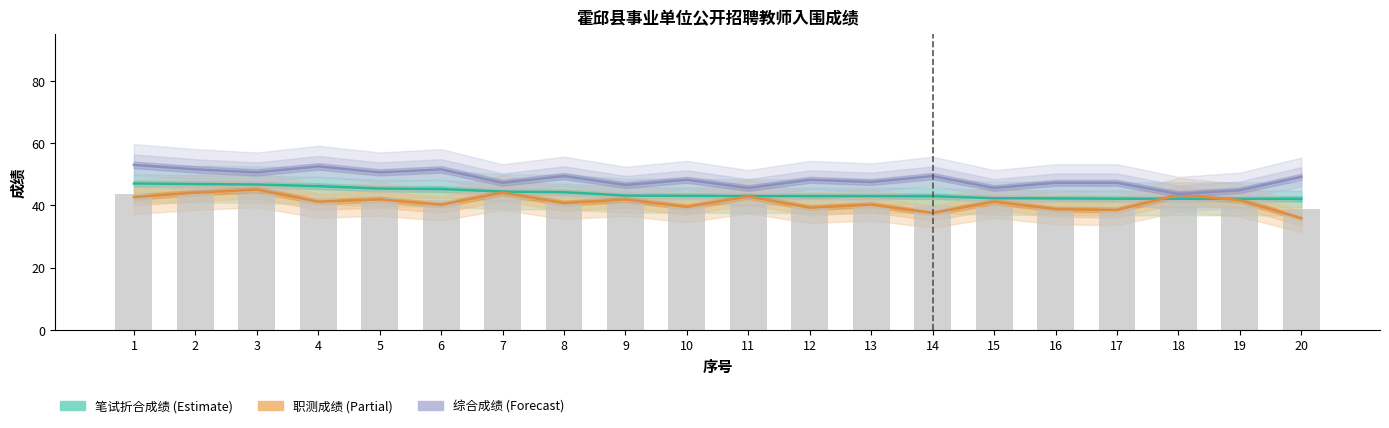

Where is 笔试折合成绩 nearest to the value 44?

8